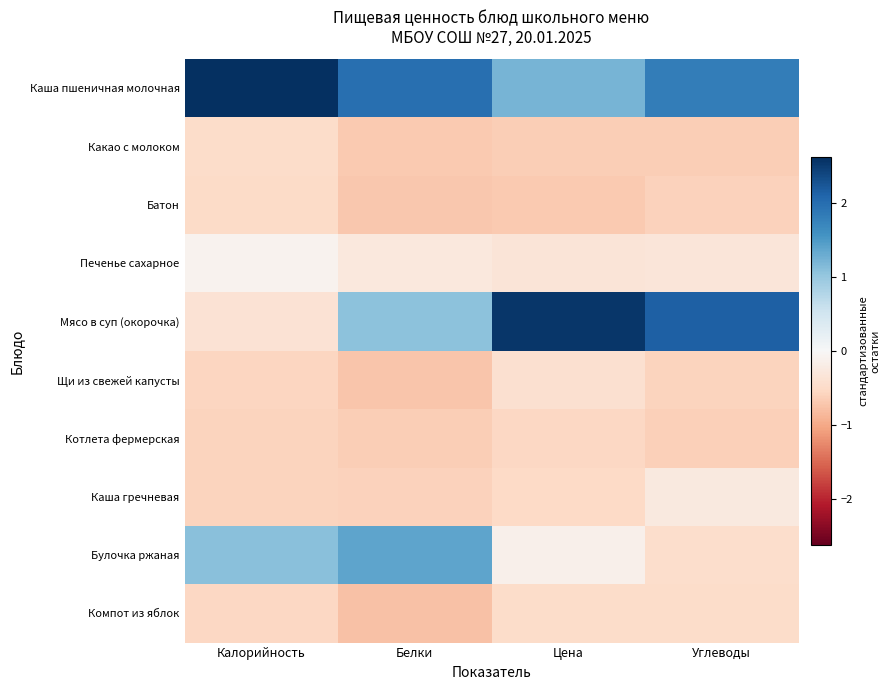

At how many categories does at least one series exceed 2?

3